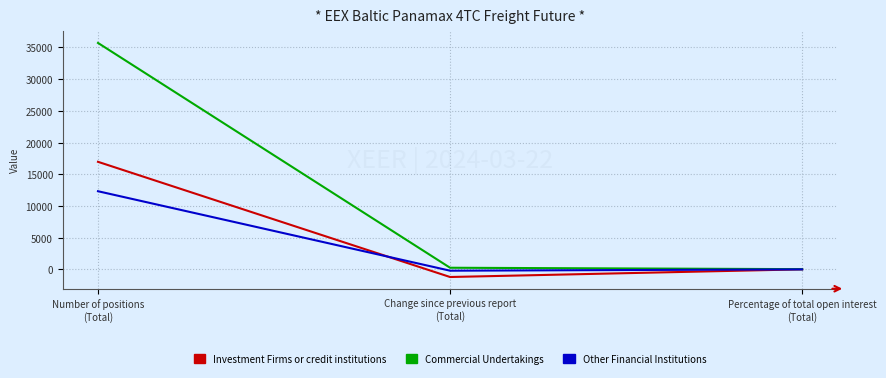

What is the sum of all Commercial Undertakings values?

36051.1